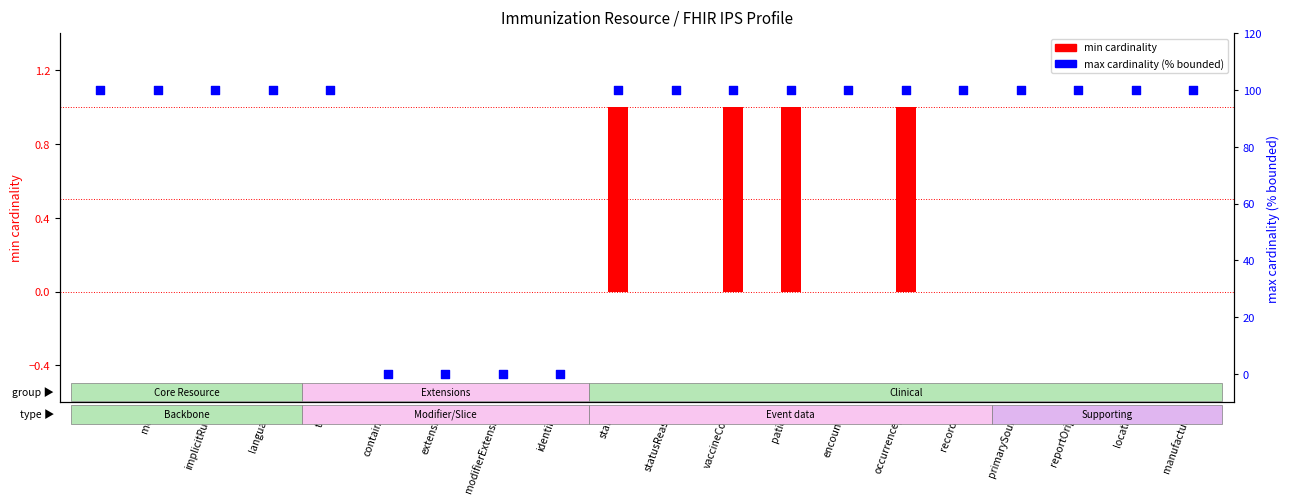

At how many categories does at least one series exceed 64?

16